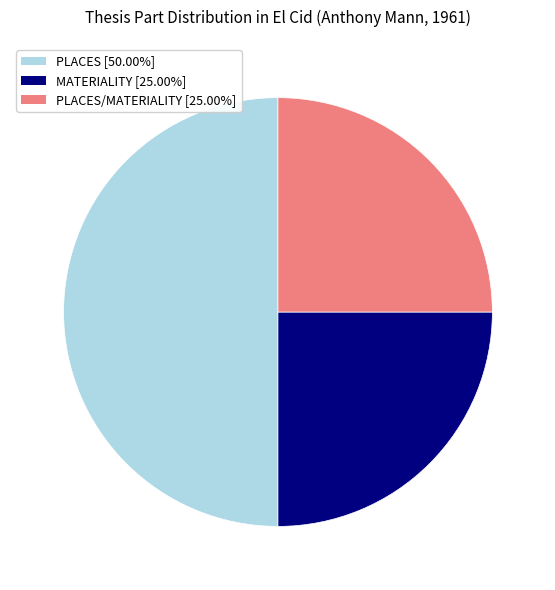

How many slices are in this pie chart?

3